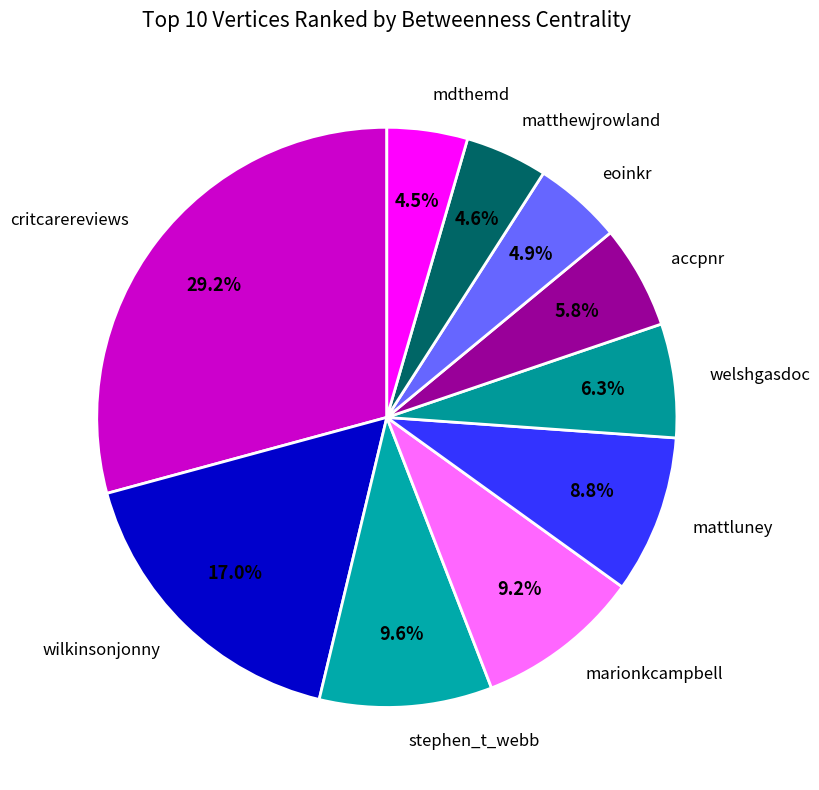

The wilkinsonjonny slice represents 27% of the pie. True or false?

False